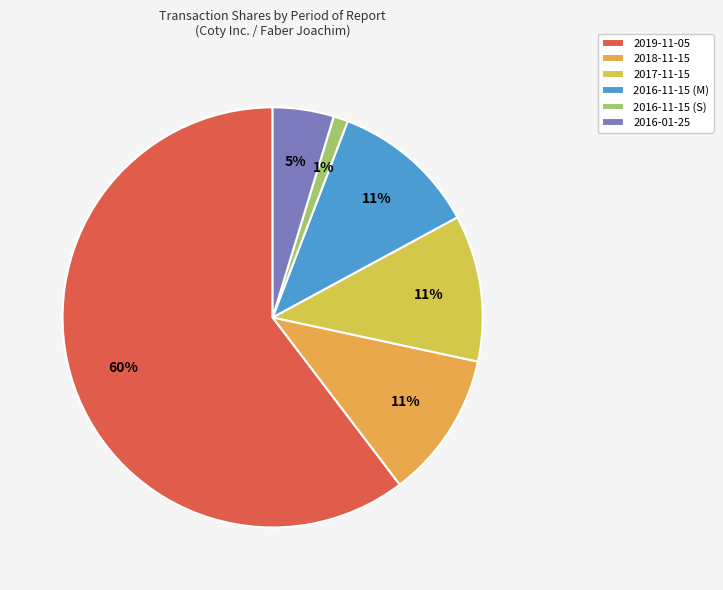

Is the sum of 2019-11-05 and 2016-01-25 greater than half?

Yes